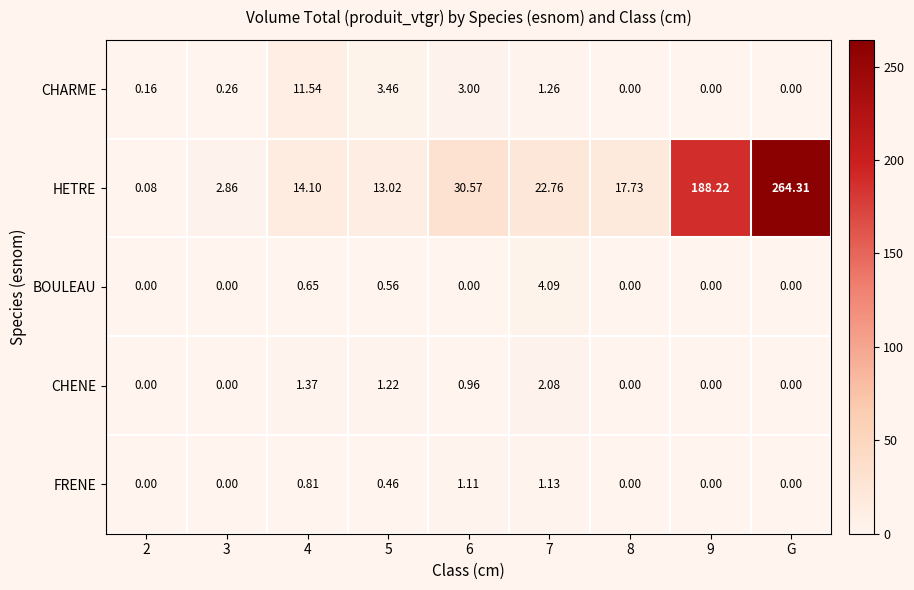

At 7, list the series in order from smallest to largest.

FRENE, CHARME, CHENE, BOULEAU, HETRE